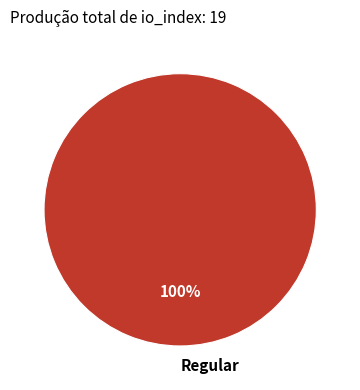

The Regular slice represents 100% of the pie. True or false?

True